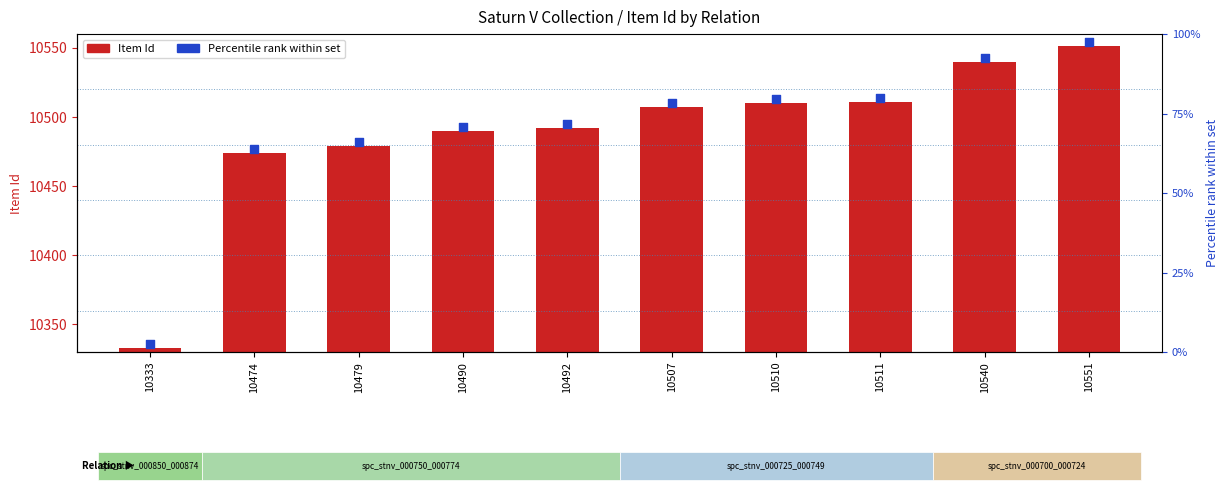

What is the change in value from 10333 to 10490?

+157